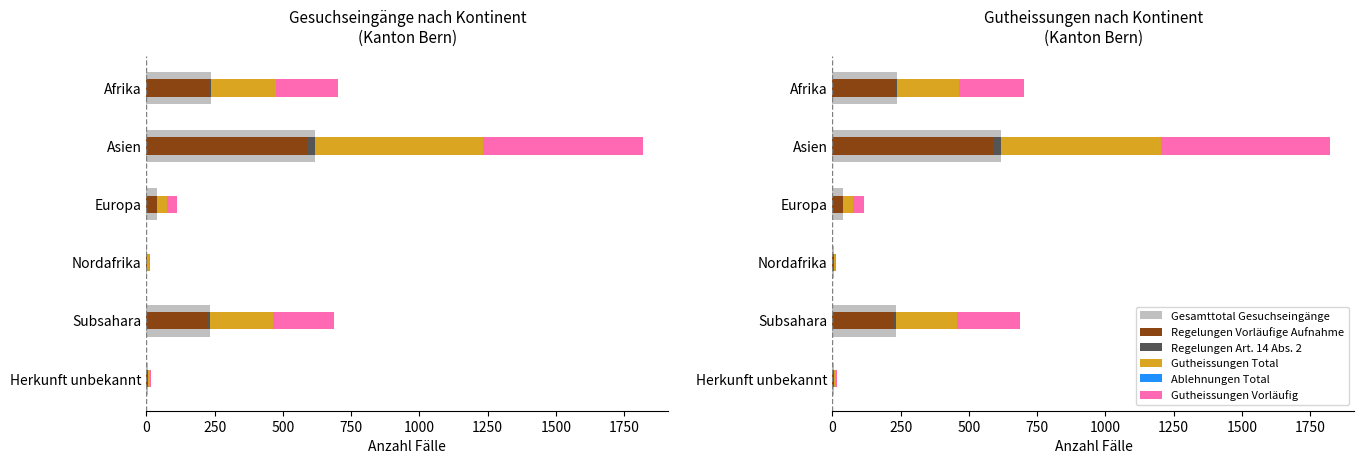

Is the value of Regelungen Vorläufige Aufnahme at Herkunft unbekannt greater than the value of Regelungen Art. 14 Abs. 2 at Herkunft unbekannt?

Yes